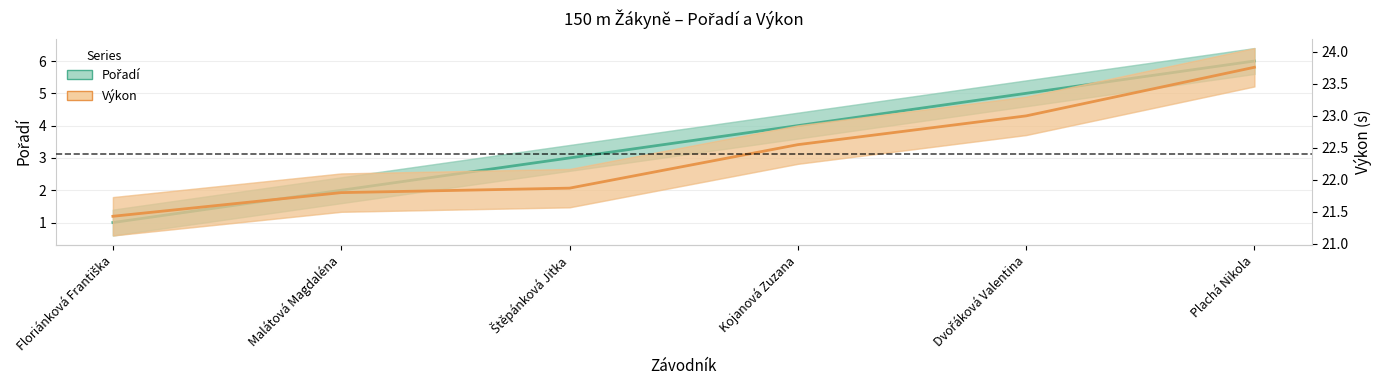

How many values in the Výkon series are below 22?

3